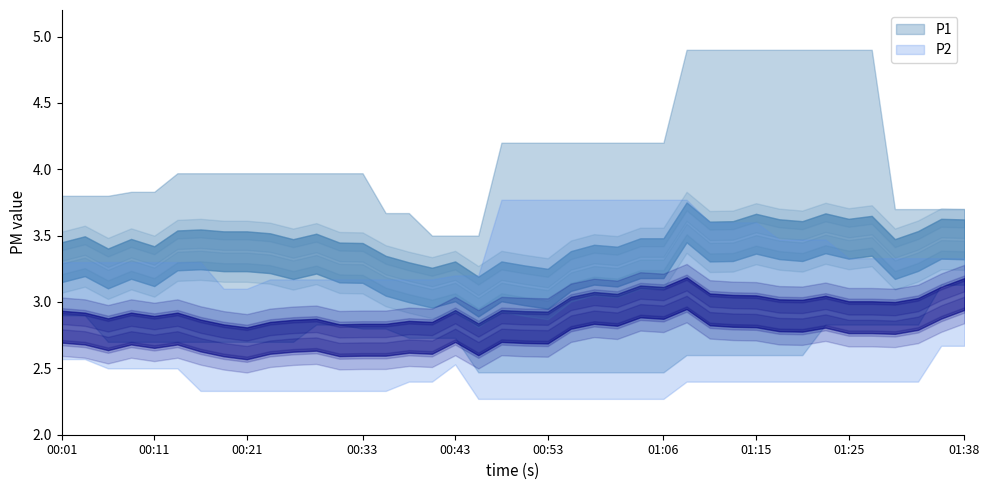

Reading left to right, what are all the values shown in this chart?

P1: 2.9	3.1	3.8	3.1	3.6	3.6	2.7	3.8	2.8	4.0	3.2	3.7	3.1	3.5	3.2	3.1	3.2	2.8	3.1	2.7	3.3	3.5	2.5	4.2	2.8	3.0	4.0	3.5	2.6	3.9	3.5	4.9	2.9	2.8	3.5	3.6	3.4	3.1	3.5	3.7
P2: 2.6	2.8	3.3	2.6	2.8	2.7	2.5	3.1	2.6	2.8	2.3	3.0	2.4	3.2	2.9	2.6	2.7	2.6	2.8	2.5	2.9	3.2	2.3	3.8	2.5	2.7	3.6	3.1	2.4	3.5	3.1	2.9	2.7	2.4	2.7	3.3	3.1	2.7	3.1	3.1